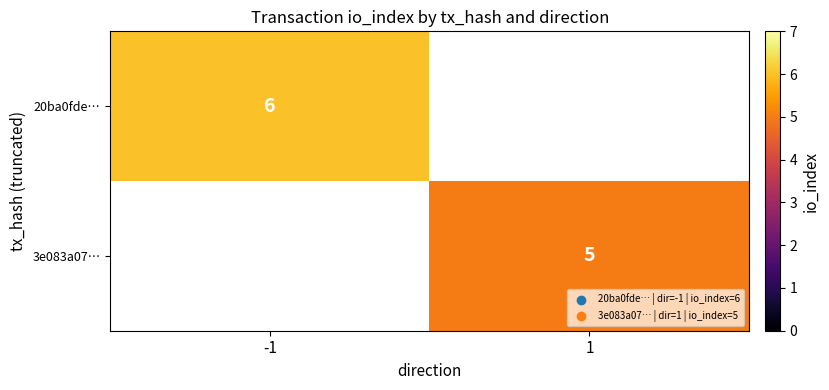

The 3e083a07… series shows 5 at 1. True or false?

True